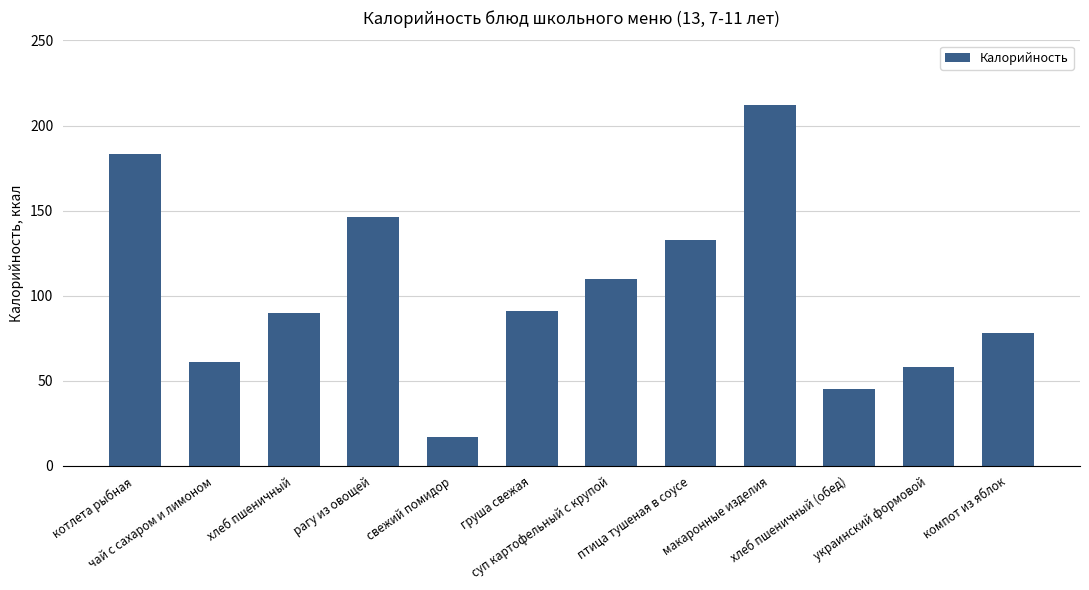

What value does the data have at чай с сахаром и лимоном?

61